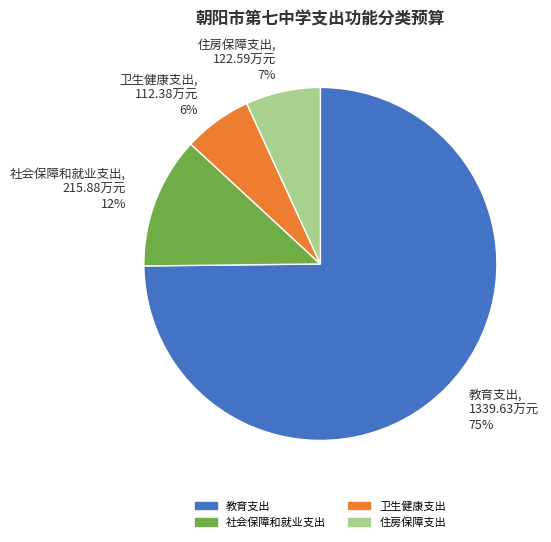

Do 卫生健康支出, 112.38万元 6% and 住房保障支出, 122.59万元 7% together represent more than half of the pie?

No